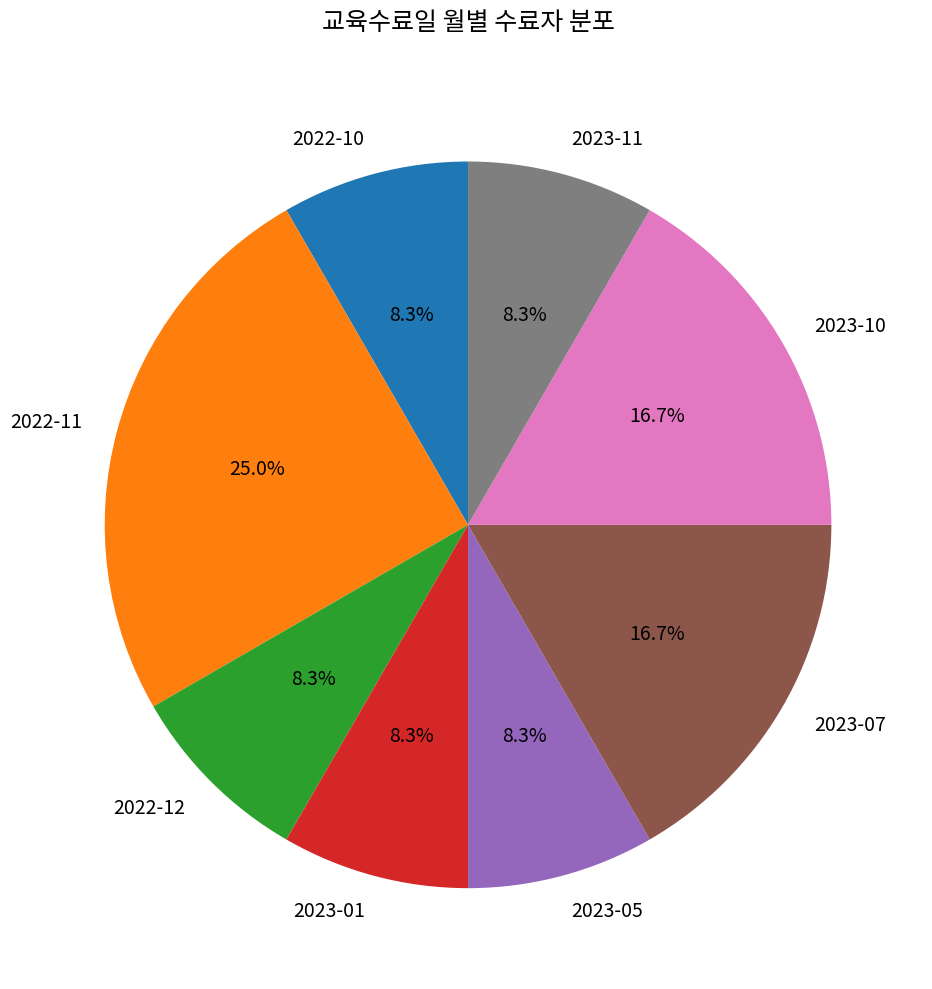

What percentage is the 2022-12 slice, to the nearest percent?

8%